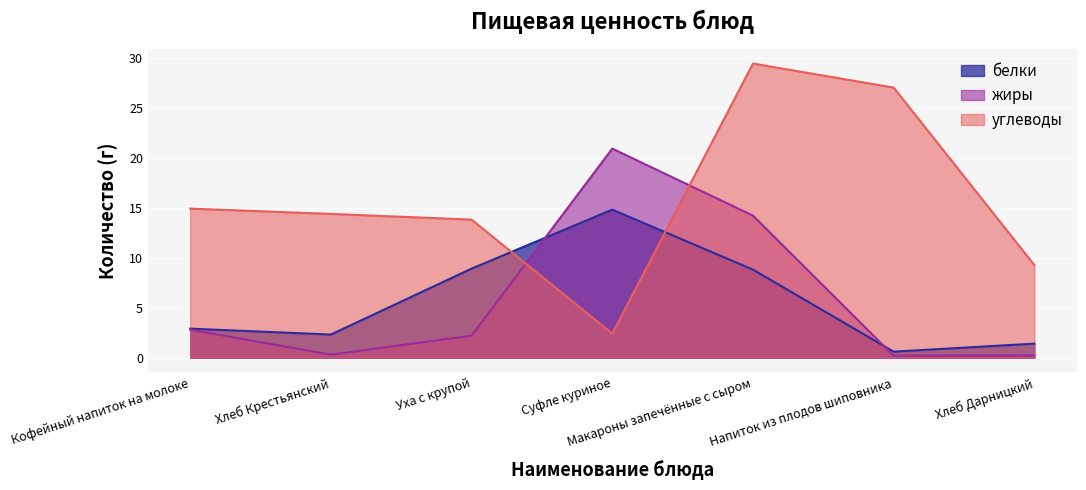

Reading right to left, what are all the values shown in this chart?

белки: Хлеб Дарницкий=1.4	Напиток из плодов шиповника=0.6	Макароны запечённые с сыром=8.8	Суфле куриное=14.8	Уха с крупой=8.9	Хлеб Крестьянский=2.3	Кофейный напиток на молоке=2.9
жиры: Хлеб Дарницкий=0.2	Напиток из плодов шиповника=0.2	Макароны запечённые с сыром=14.2	Суфле куриное=20.9	Уха с крупой=2.2	Хлеб Крестьянский=0.3	Кофейный напиток на молоке=2.8
углеводы: Хлеб Дарницкий=9.3	Напиток из плодов шиповника=27.0	Макароны запечённые с сыром=29.4	Суфле куриное=2.4	Уха с крупой=13.8	Хлеб Крестьянский=14.4	Кофейный напиток на молоке=14.9